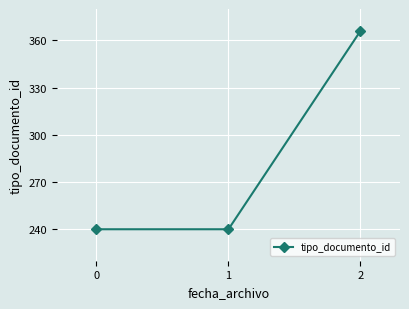

Reading left to right, what are all the values shown in this chart?

0=240	1=240	2=366